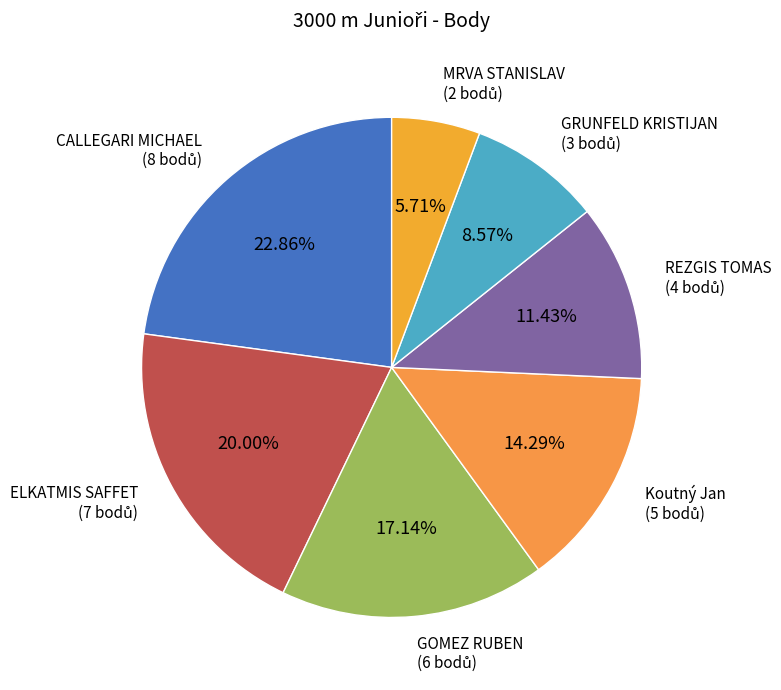

Which slice is the largest?

CALLEGARI MICHAEL